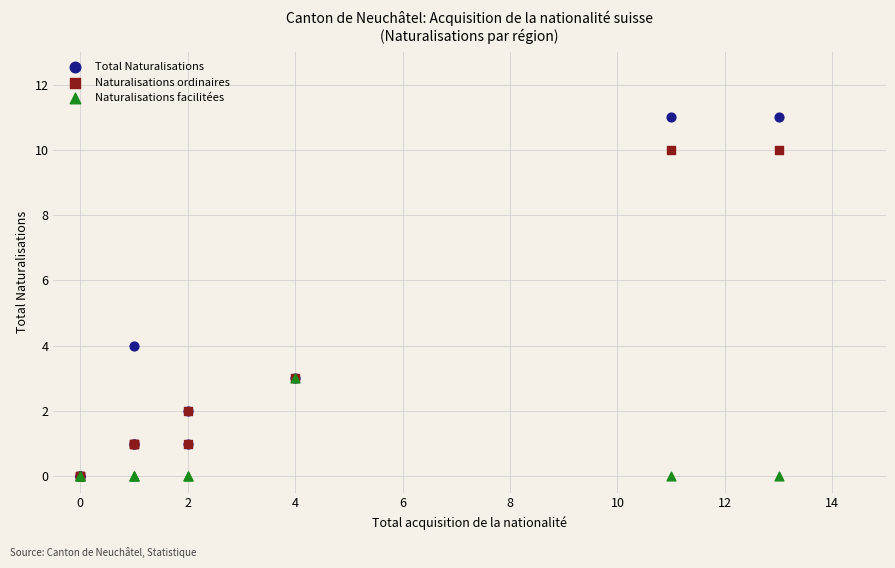

Which series reaches the maximum Y coordinate?

Total Naturalisations